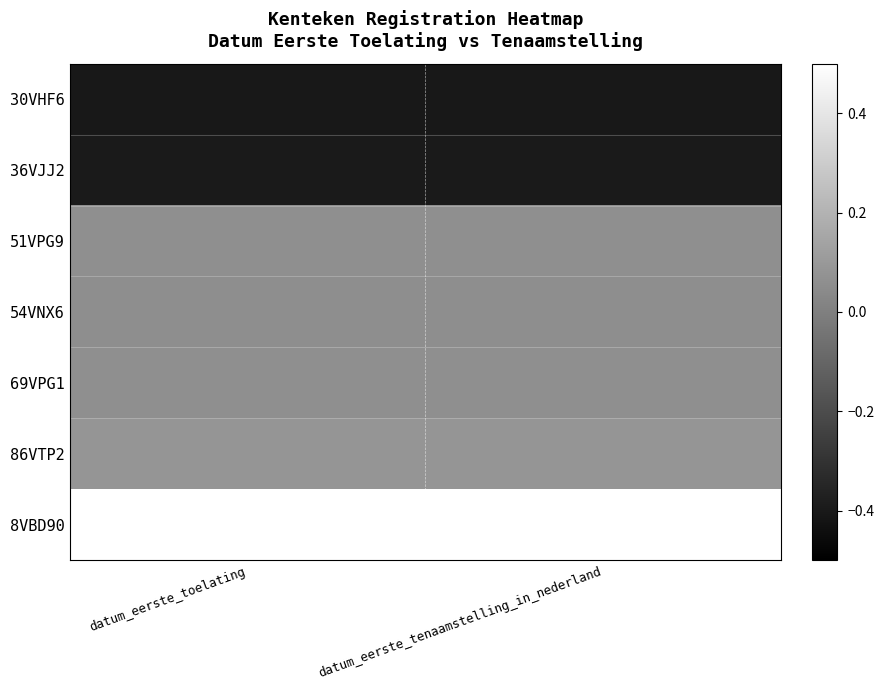

Which has a higher value, datum_eerste_tenaamstelling_in_nederland or datum_eerste_toelating?

datum_eerste_tenaamstelling_in_nederland